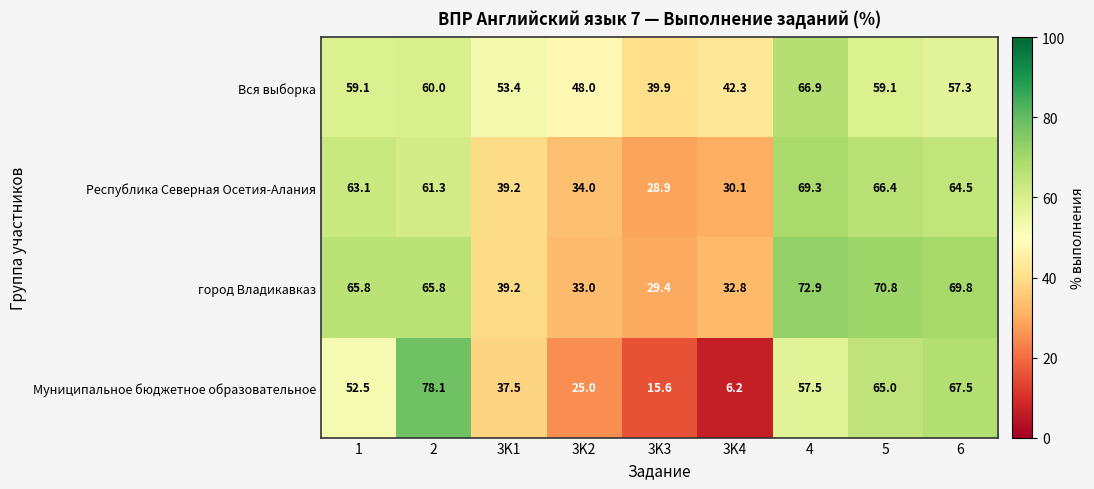

What is the total value across all series at 3K2?

140.0